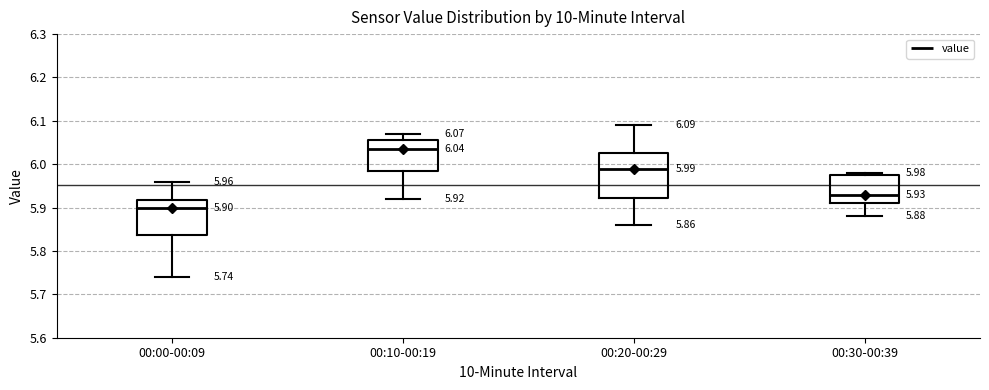

Comparing the boxes themselves (not the whiskers), which one is the tallest?

00:20-00:29